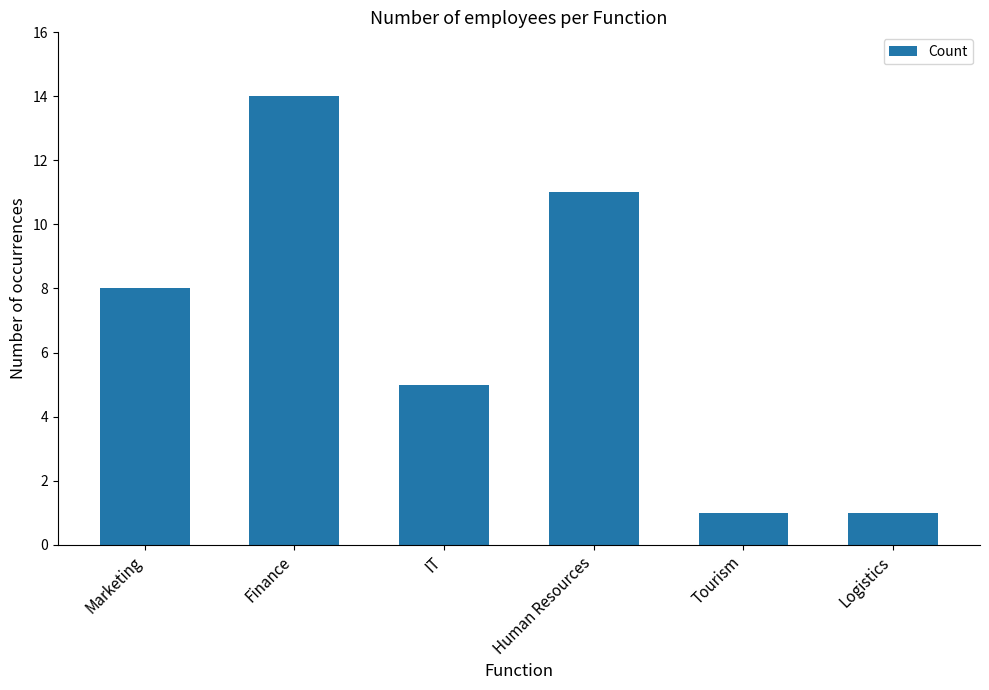

What is the smallest value displayed?

1